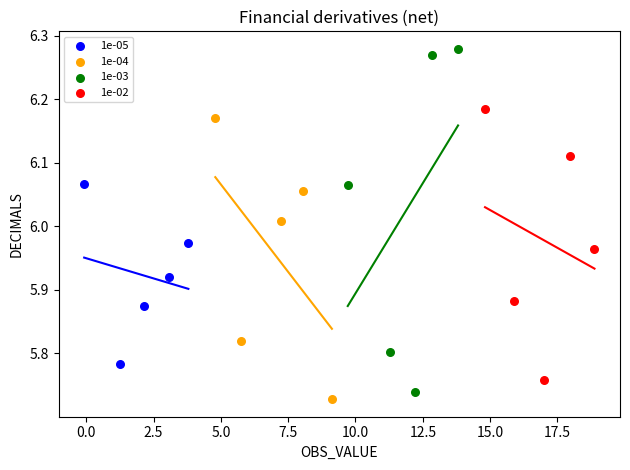

Which series reaches the maximum Y coordinate?

1e-03